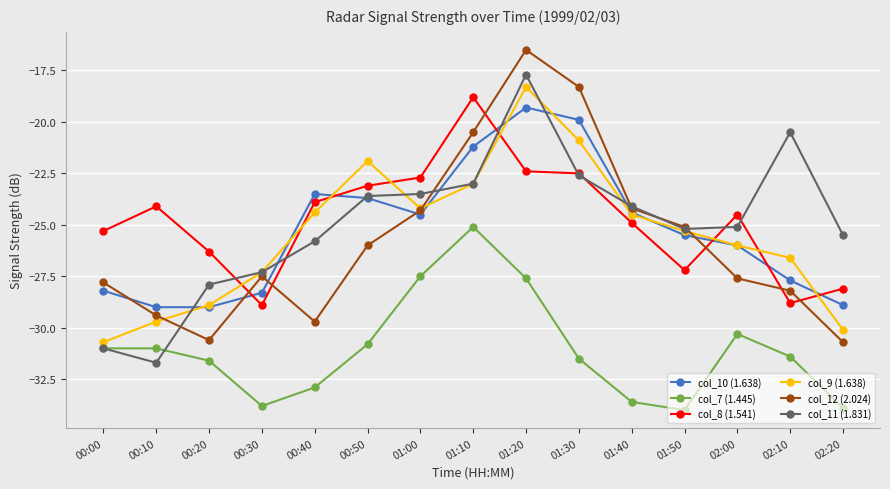

Between 00:40 and 00:50, which series saw the biggest shift?

col_12 (2.024)